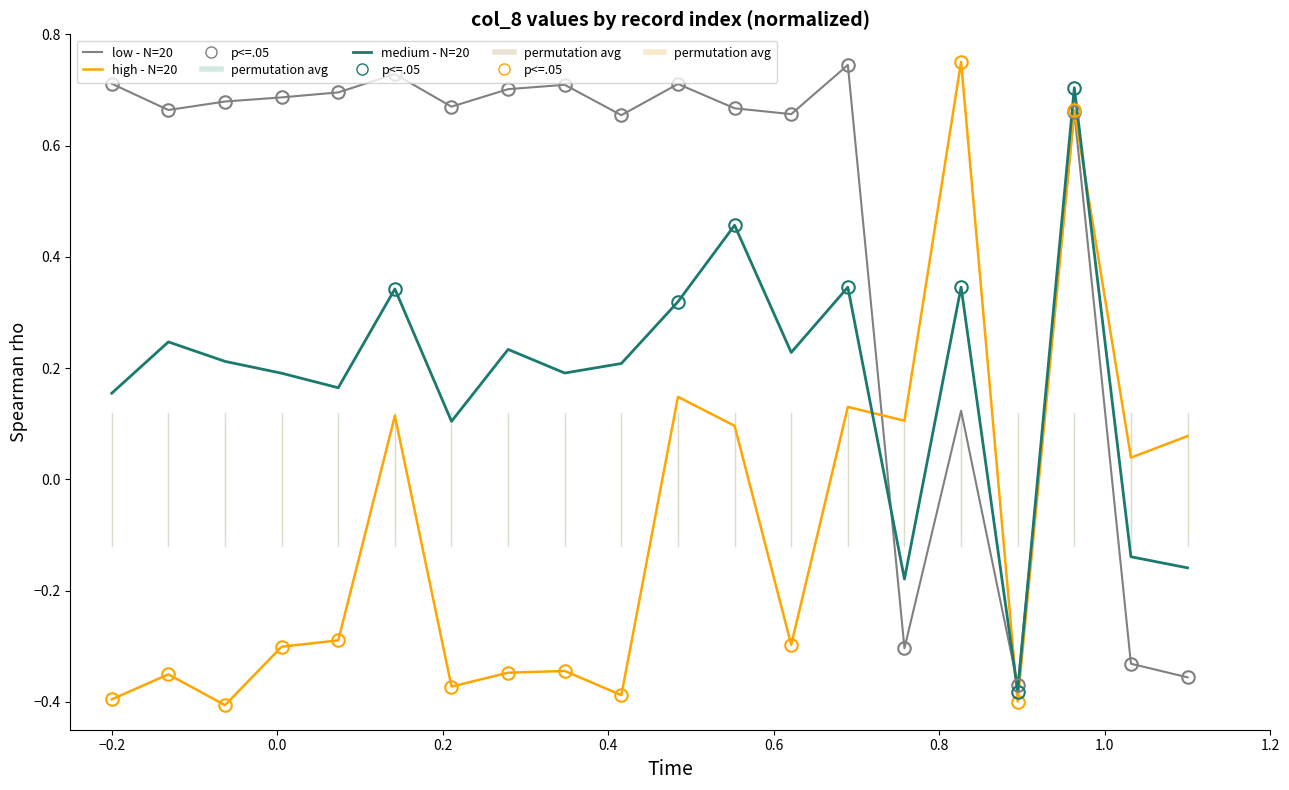

Which series has the largest range (max minus min)?

high - N=20